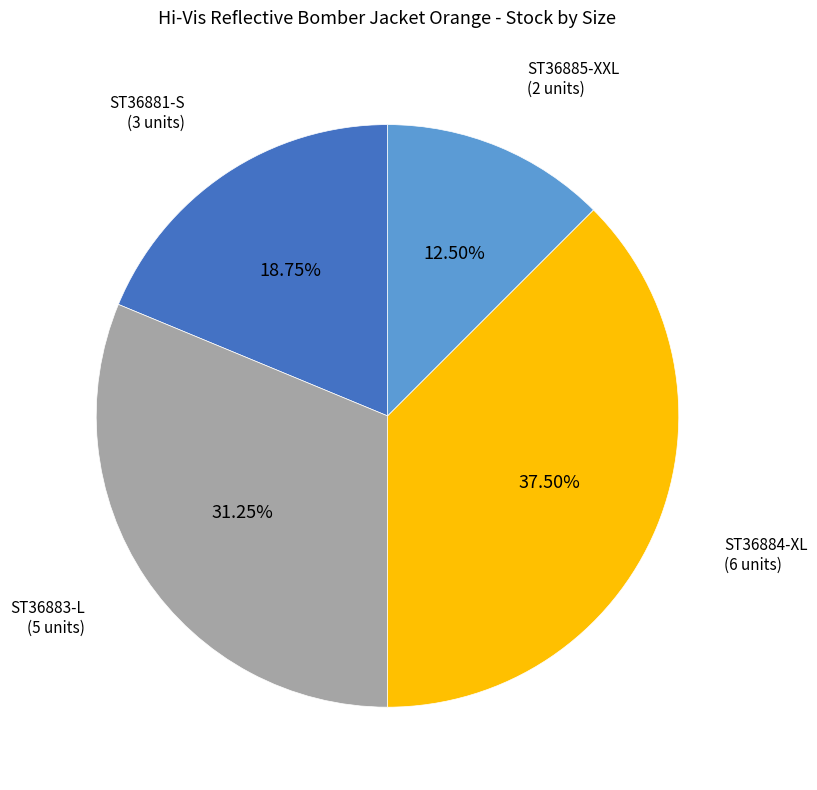

Is there any slice that represents more than half of the pie?

No